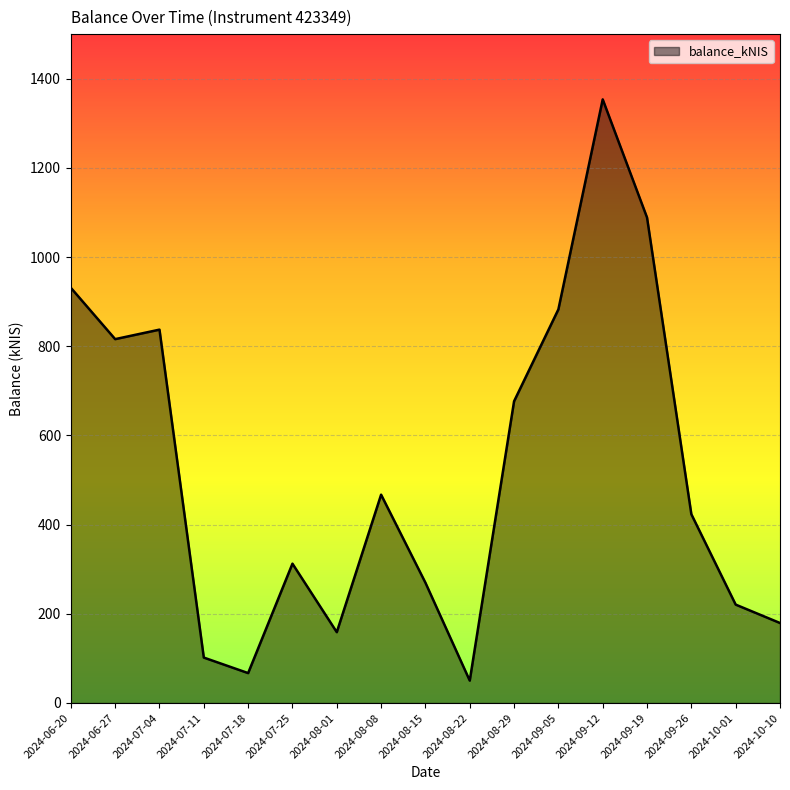

What position from the right is 2024-06-20?

17